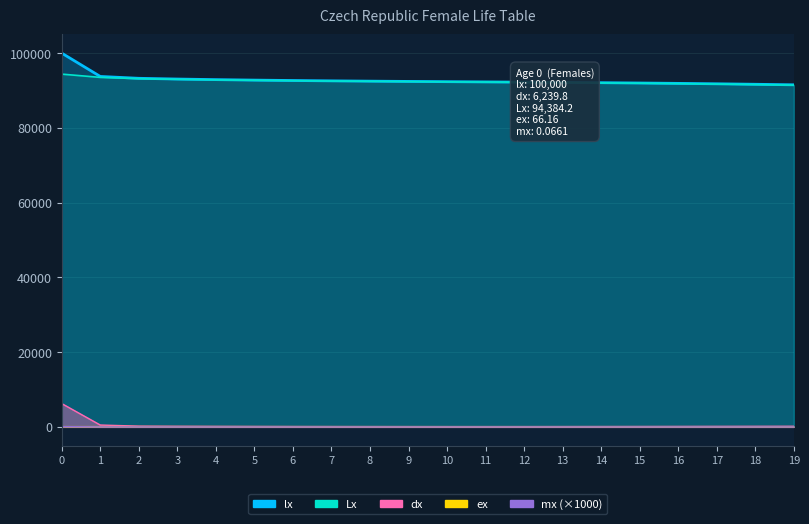

At how many categories does at least one series exceed 41409?

20